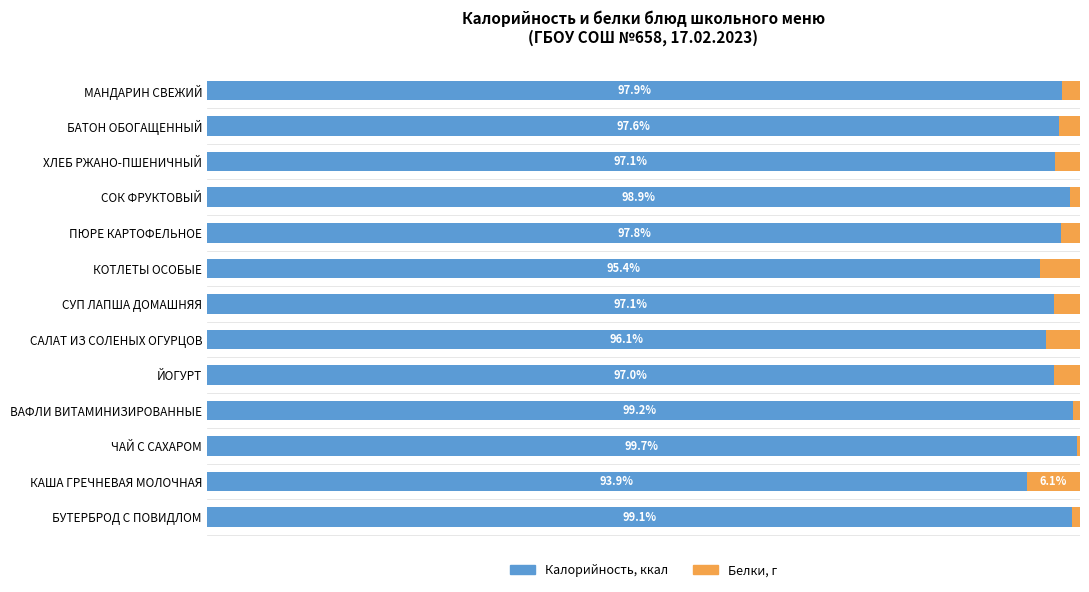

Where is Калорийность, ккал nearest to the value 96?

САЛАТ ИЗ СОЛЕНЫХ ОГУРЦОВ